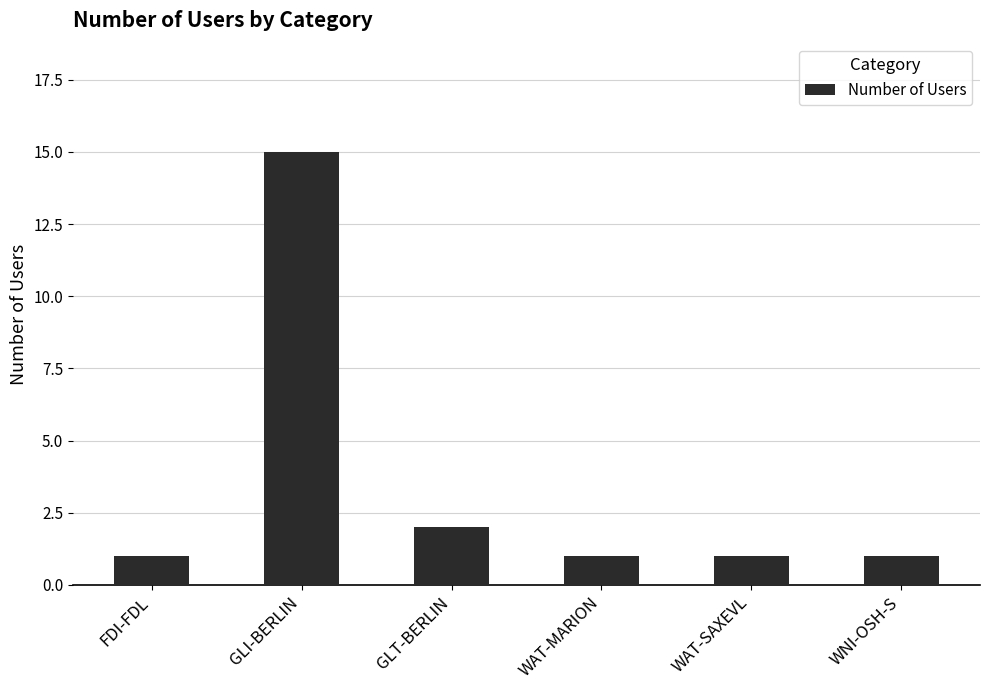

At which label is the value closest to 8?

GLT-BERLIN